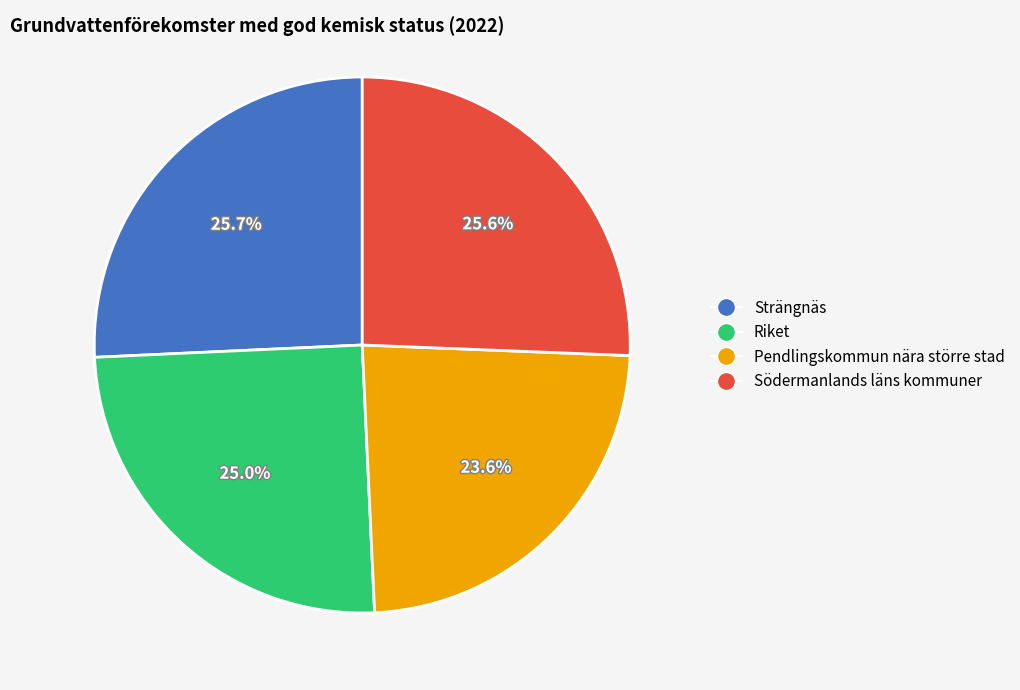

What is the smallest slice in the pie chart?

Pendlingskommun nära större stad